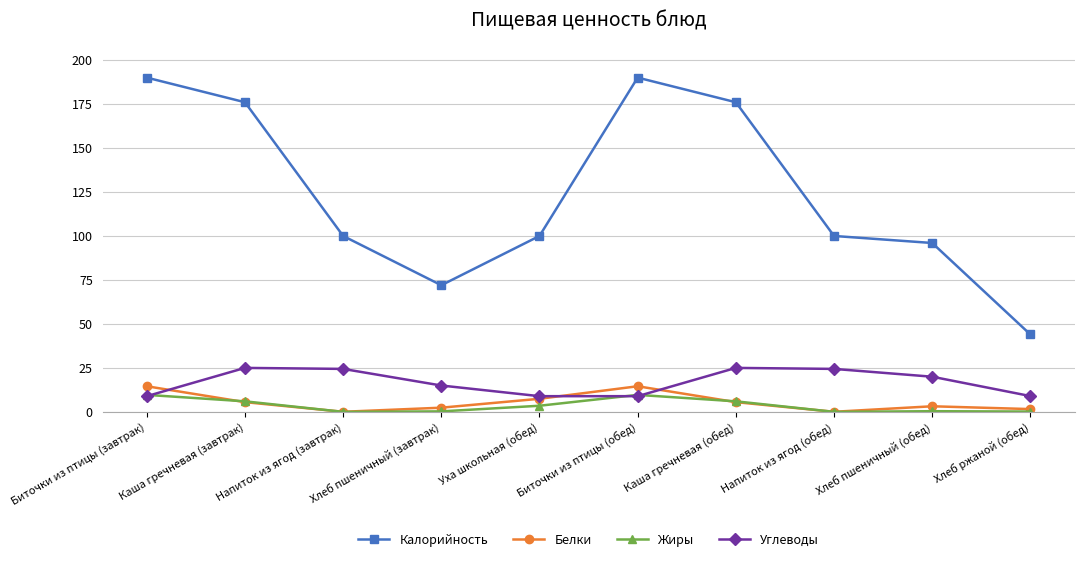

What is the label of the 6th point from the left?

Биточки из птицы (обед)